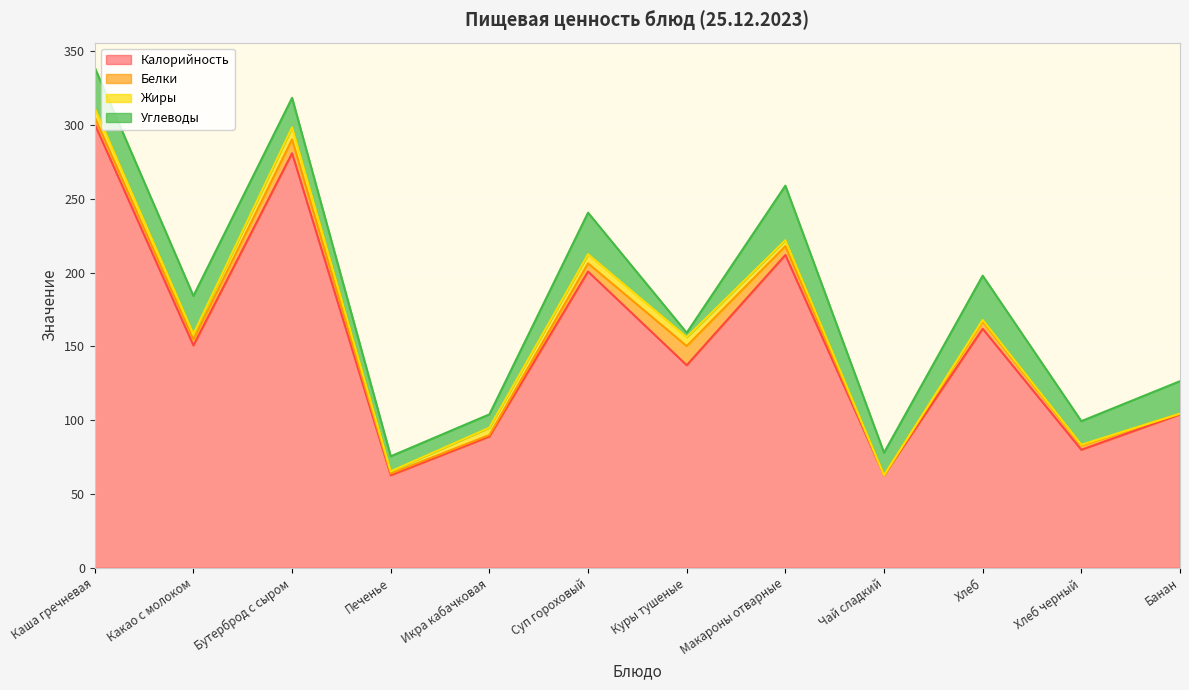

Reading left to right, transcribe all the data shown in this chart.

Калорийность: Каша гречневая=300.6	Какао с молоком=150.7	Бутерброд с сыром=281.0	Печенье=62.8	Икра кабачковая=89.0	Суп гороховый=200.8	Куры тушеные=137.3	Макароны отварные=212.0	Чай сладкий=62.8	Хлеб=162.0	Хлеб черный=80.0	Банан=104.0
Белки: Каша гречневая=4.7	Какао с молоком=4.0	Бутерброд с сыром=9.3	Печенье=1.1	Икра кабачковая=1.0	Суп гороховый=5.5	Куры тушеные=13.0	Макароны отварные=6.0	Чай сладкий=0.0	Хлеб=5.0	Хлеб черный=2.8	Банан=0.5
Жиры: Каша гречневая=6.2	Какао с молоком=3.7	Бутерброд с сыром=8.2	Печенье=1.5	Икра кабачковая=5.0	Суп гороховый=6.2	Куры тушеные=6.0	Макароны отварные=4.0	Чай сладкий=0.0	Хлеб=1.0	Хлеб черный=0.6	Банан=0.0
Углеводы: Каша гречневая=27.4	Какао с молоком=25.9	Бутерброд с сыром=20.0	Печенье=10.2	Икра кабачковая=9.0	Суп гороховый=28.2	Куры тушеные=3.0	Макароны отварные=37.0	Чай сладкий=15.2	Хлеб=30.0	Хлеб черный=16.0	Банан=22.0